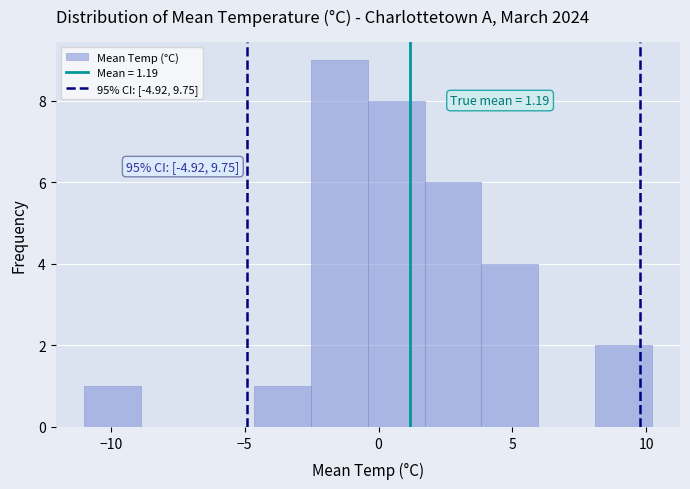

Which range on the x-axis has the tallest bar?

-2.5 to -0.5